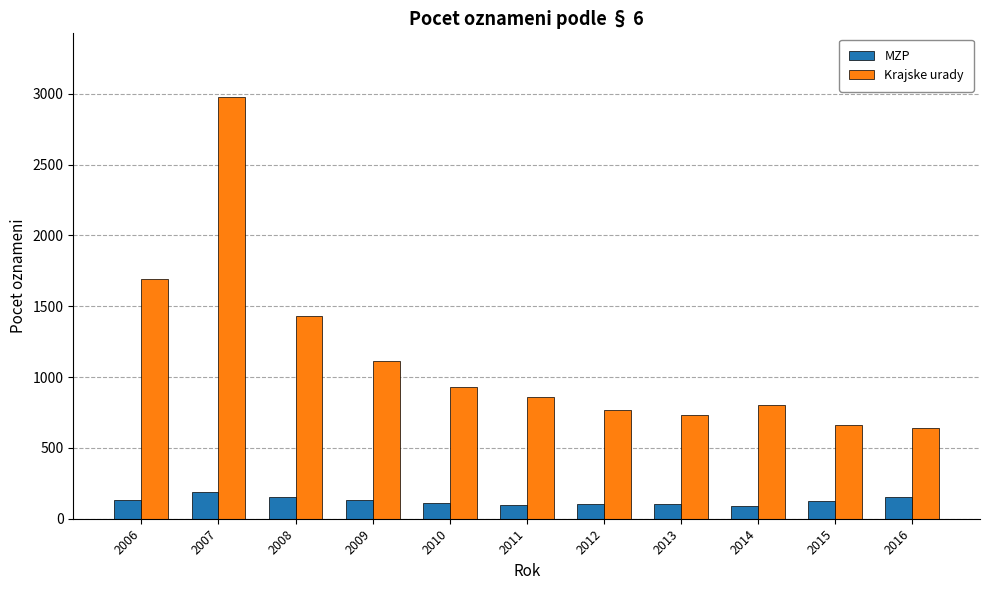

What is the difference between the highest and lowest values at 2015?

535